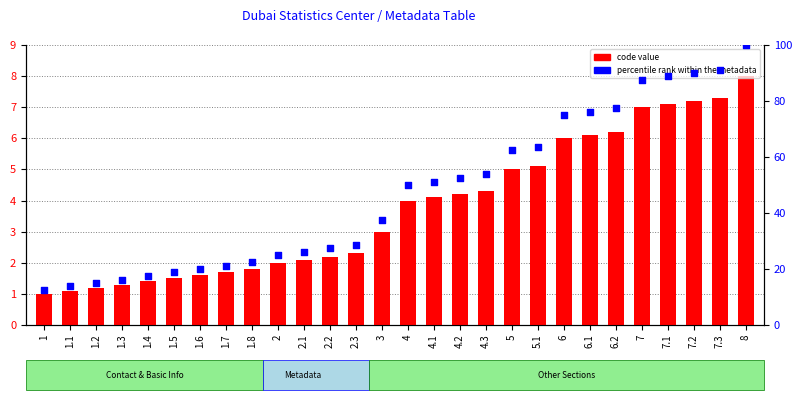

At how many categories does at least one series exceed 72?

8